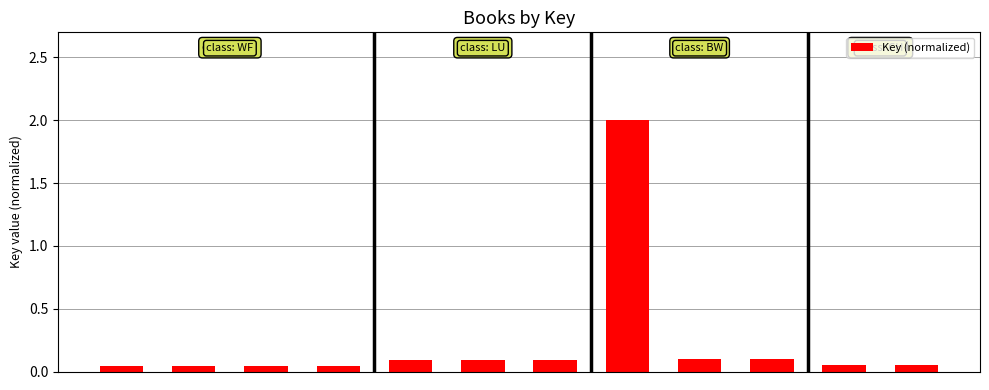

Count the number of categories in the chart.

12